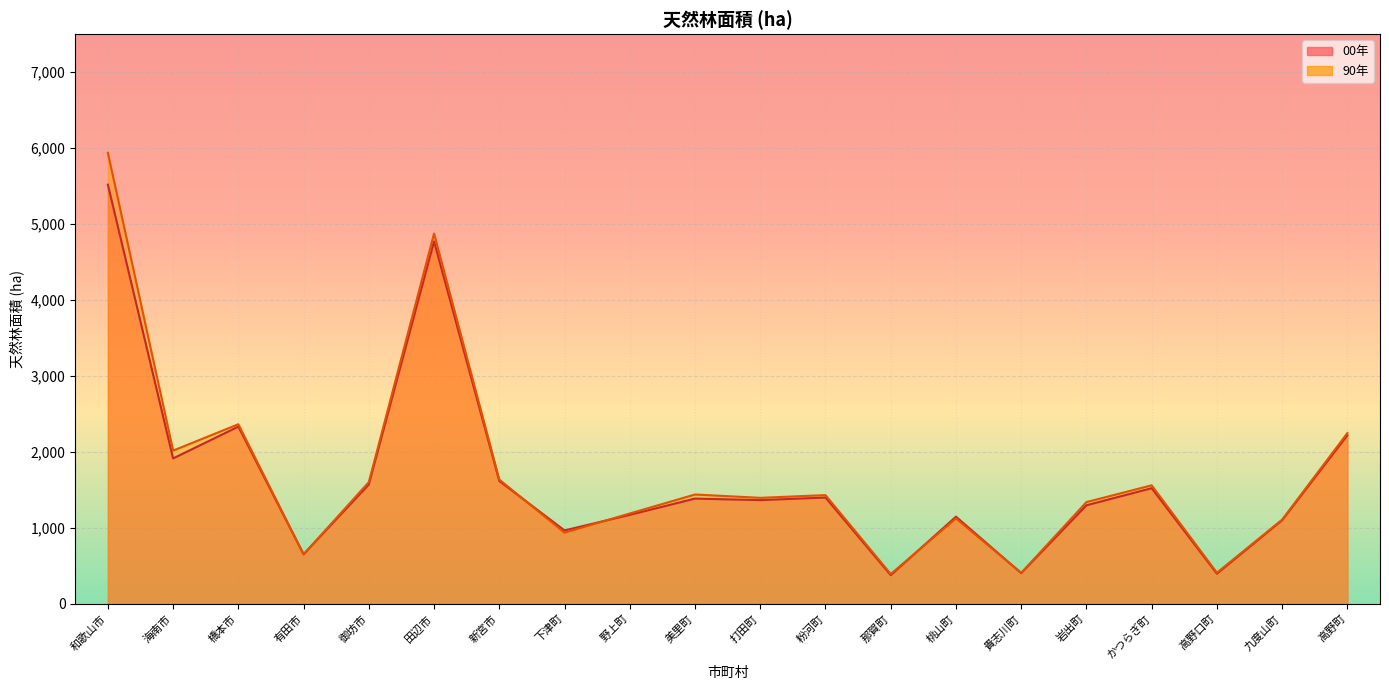

What is the smallest value displayed?

377